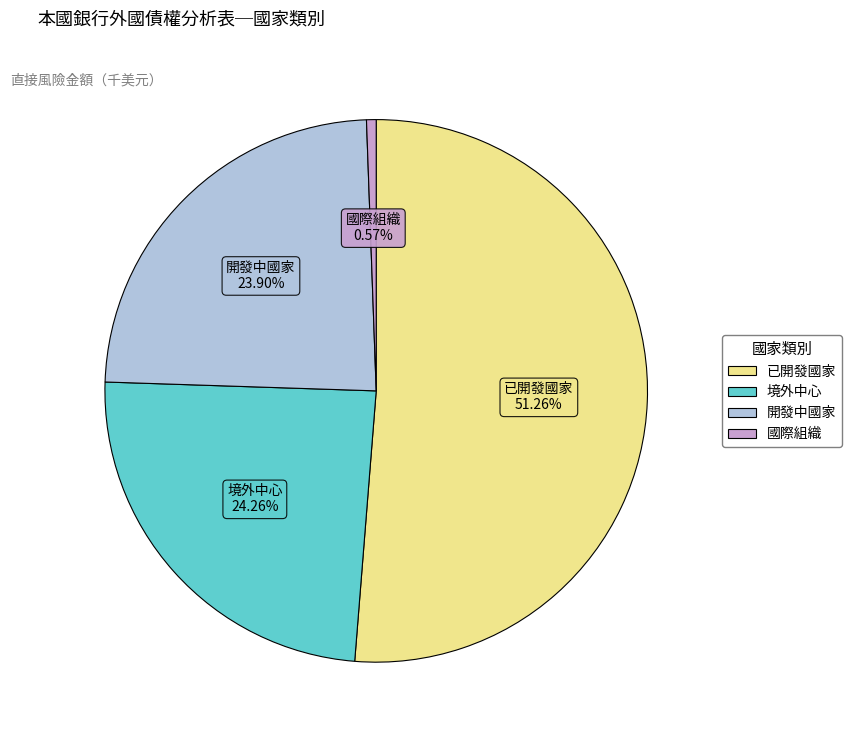

Is the sum of 已開發國家 and 開發中國家 greater than half?

Yes